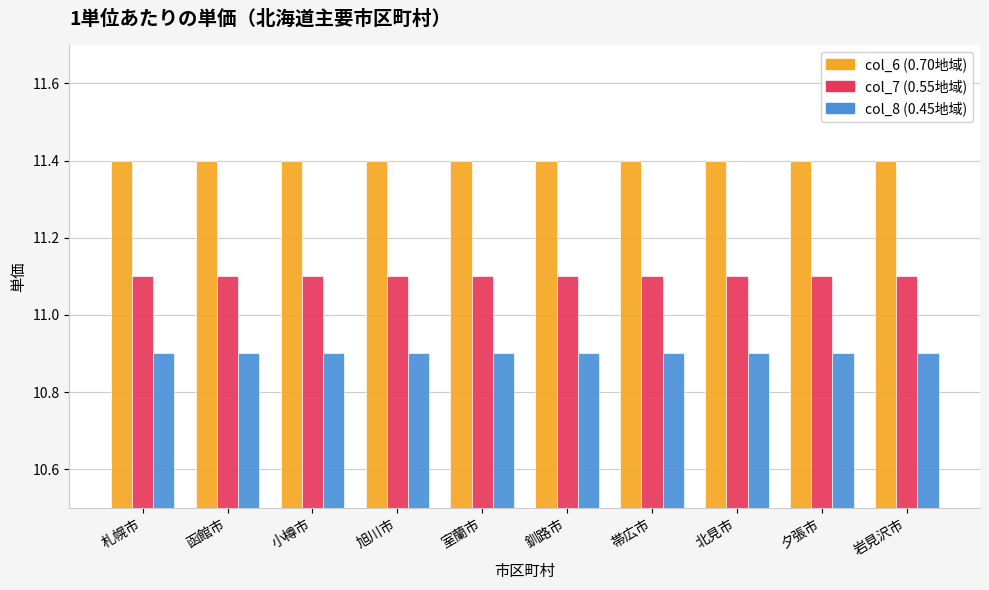

What is the smallest value displayed?

10.9